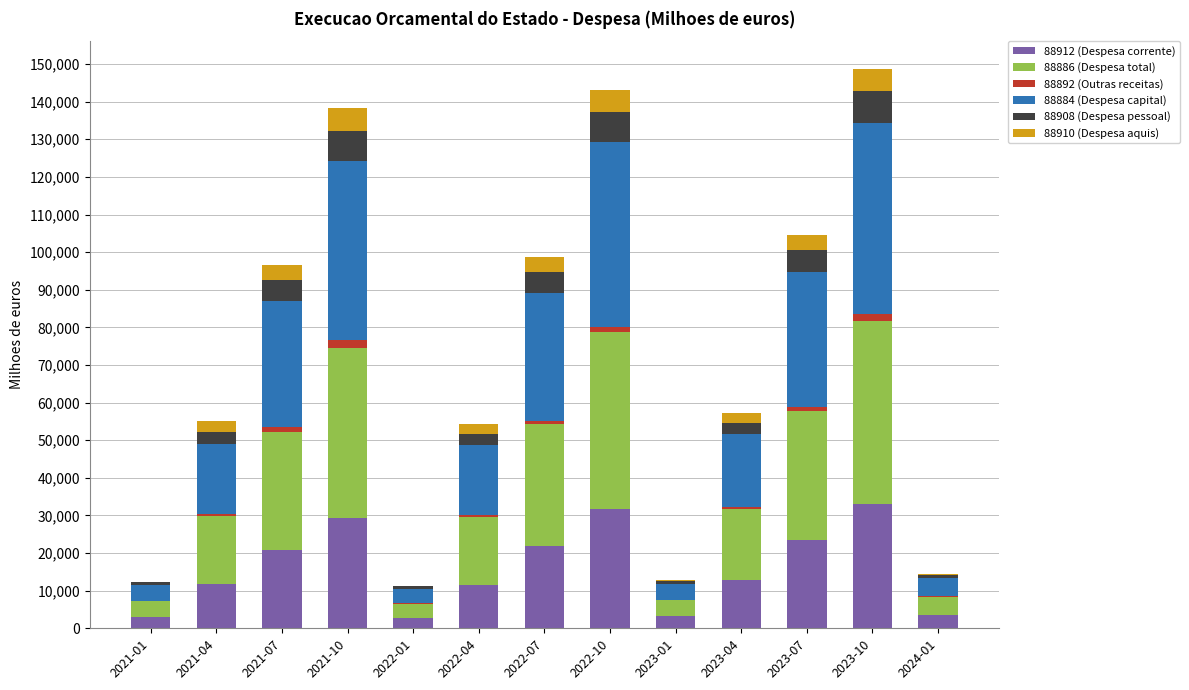

What are all the series names shown in the legend?

88912 (Despesa corrente), 88886 (Despesa total), 88892 (Outras receitas), 88884 (Despesa capital), 88908 (Despesa pessoal), 88910 (Despesa aquis)